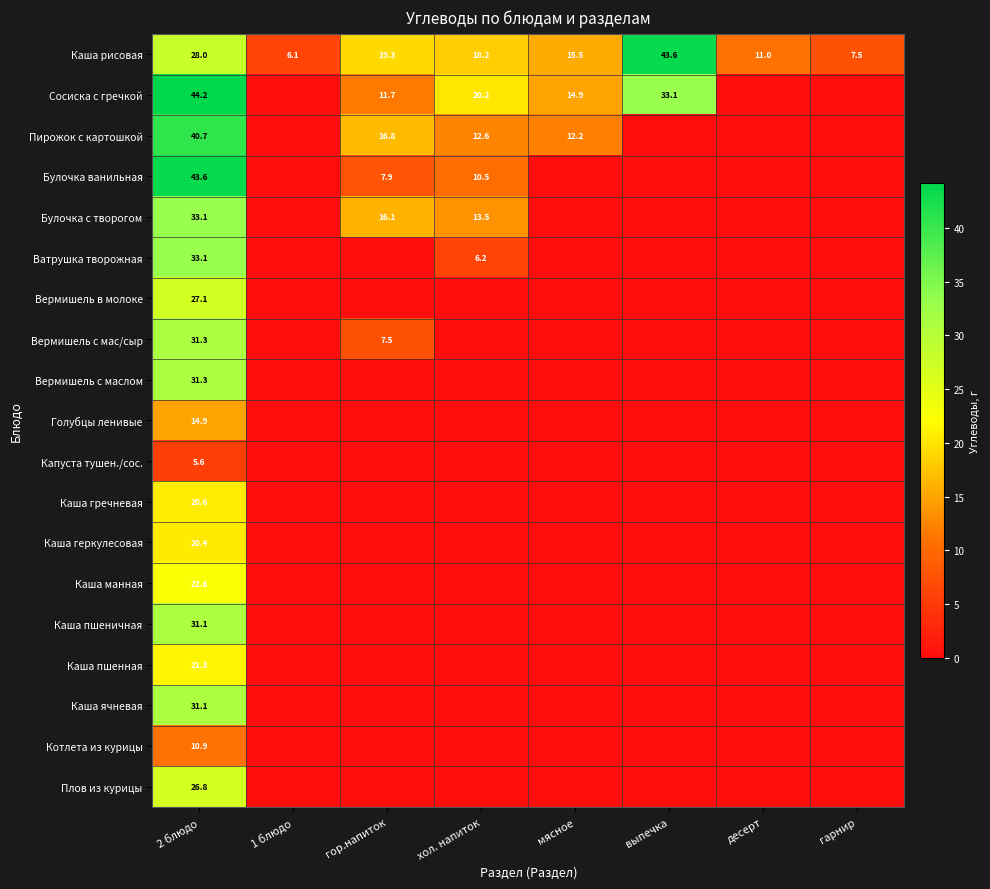

The value of Каша рисовая at хол. напиток is 27.3. True or false?

False